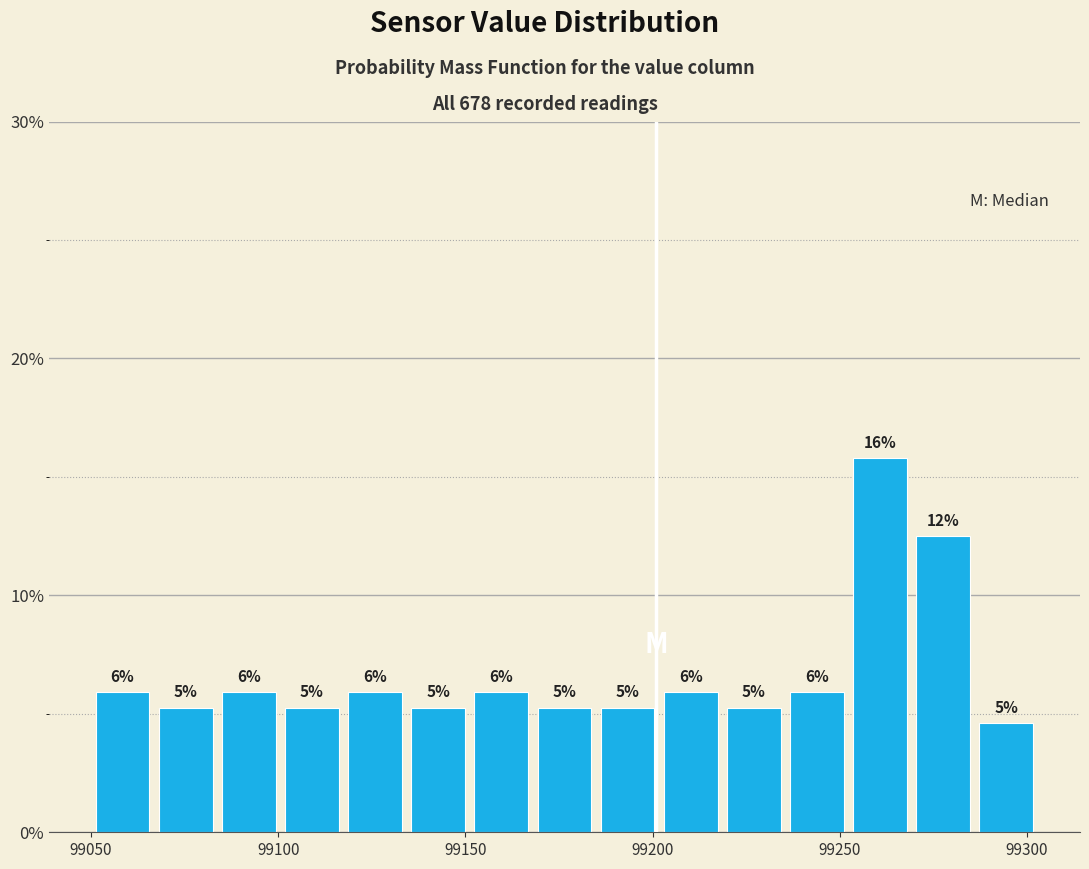

Around what value on the x-axis is the tallest bar? Give the approximate position of its centre, as read against the axis.

99260